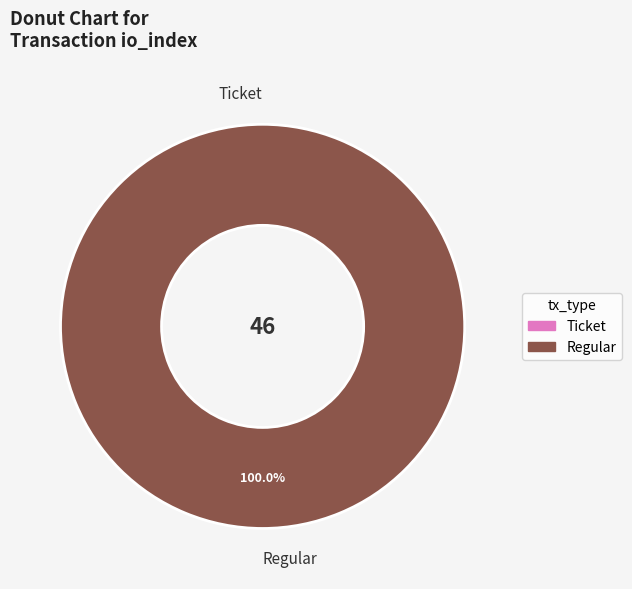

Rank the categories by value from highest to lowest.

Regular (io_index=46), Ticket (io_index=0)